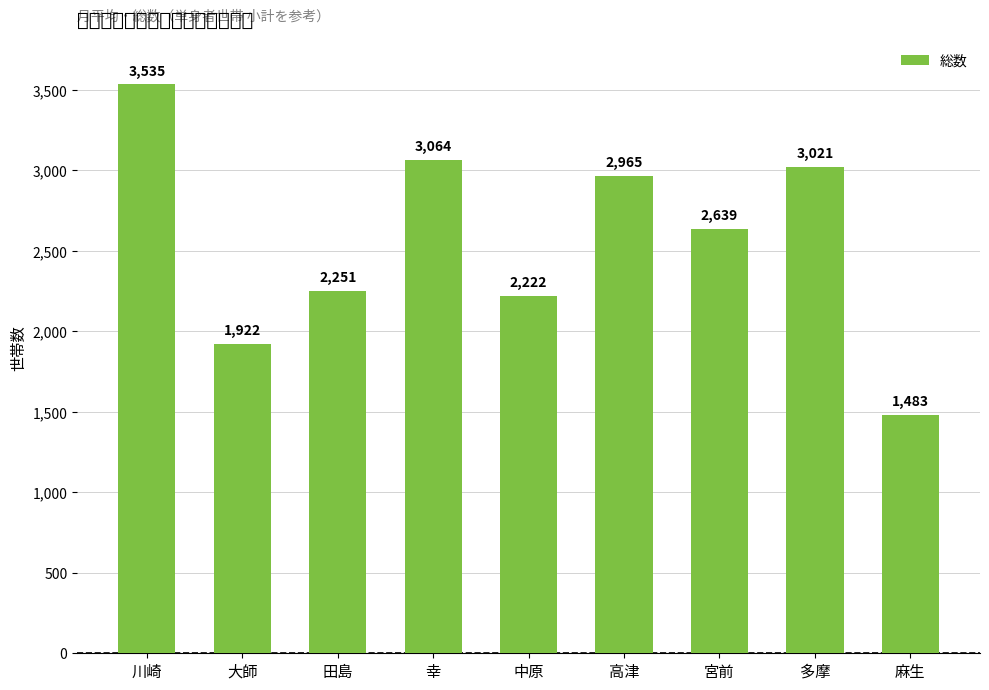

Which label corresponds to the smallest value in the chart?

麻生